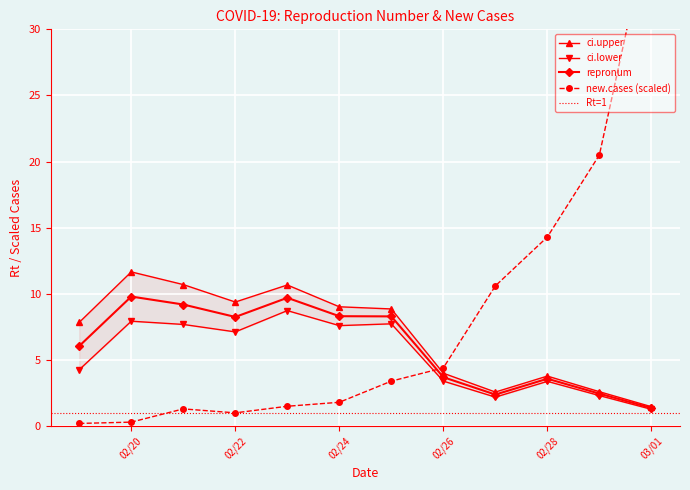

True or false: ci.lower and ci.upper cross at least once.

False